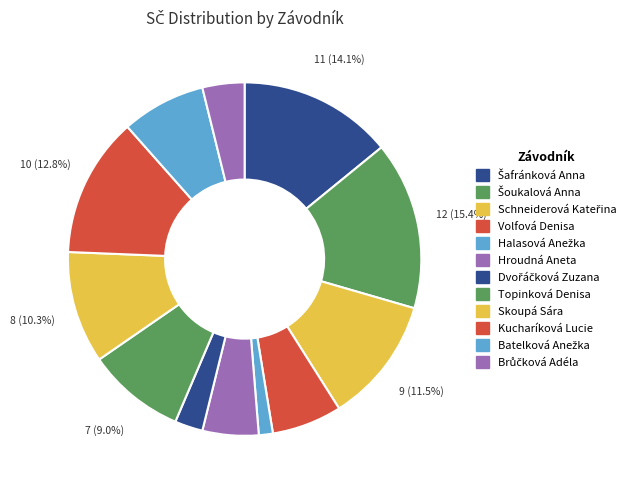

Count the number of slices in the pie.

12